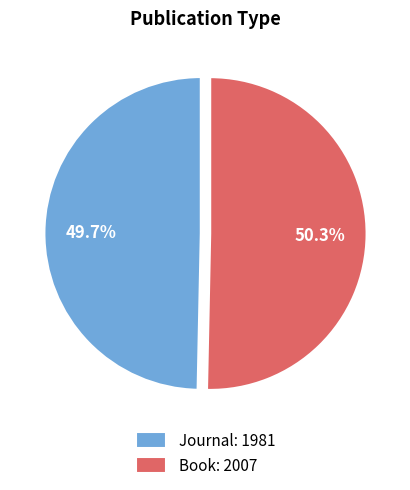

To the nearest percent, what is the difference between the largest and smallest slice percentages?

1%